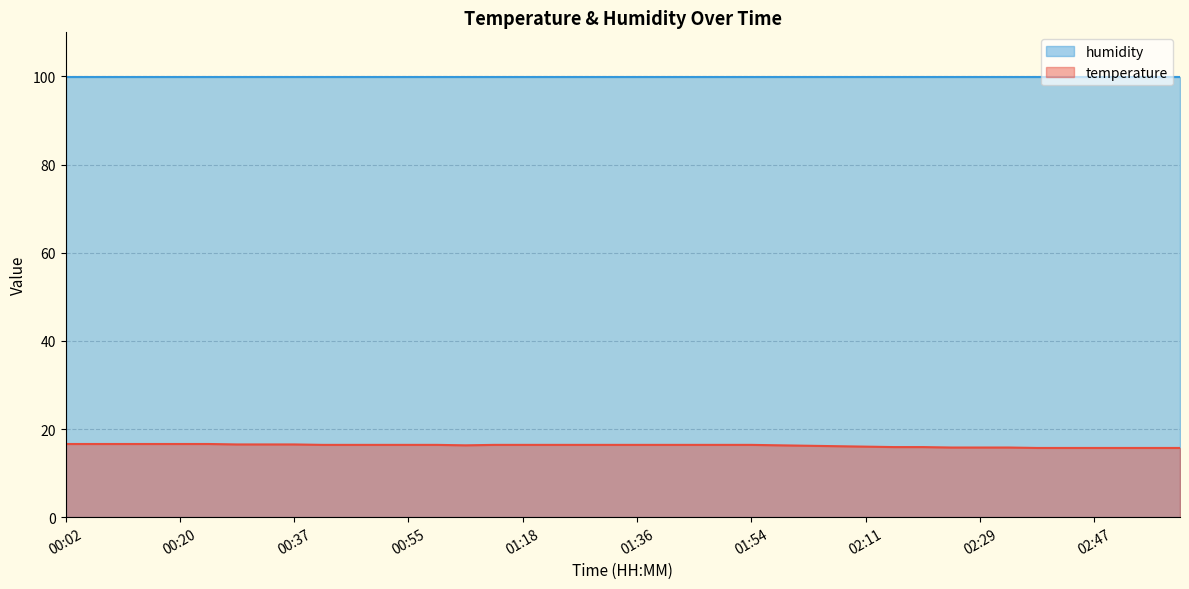

What is the maximum value shown in the chart?

99.9